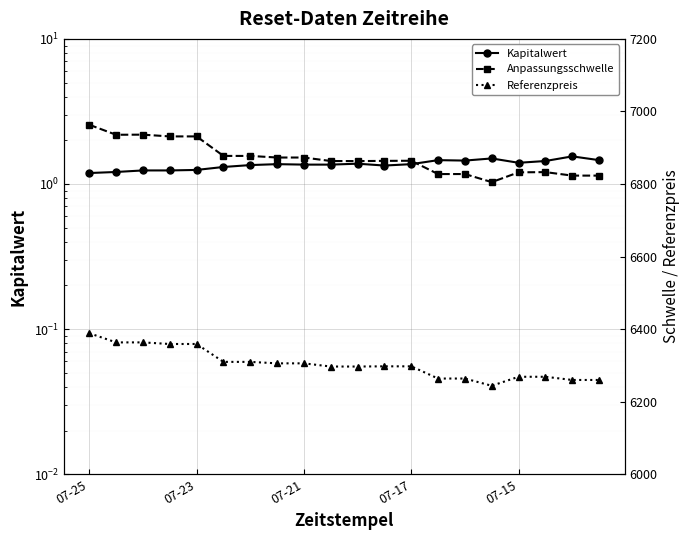

What is the difference between the maximum and second lowest values in the Anpassungsschwelle series?

140.2